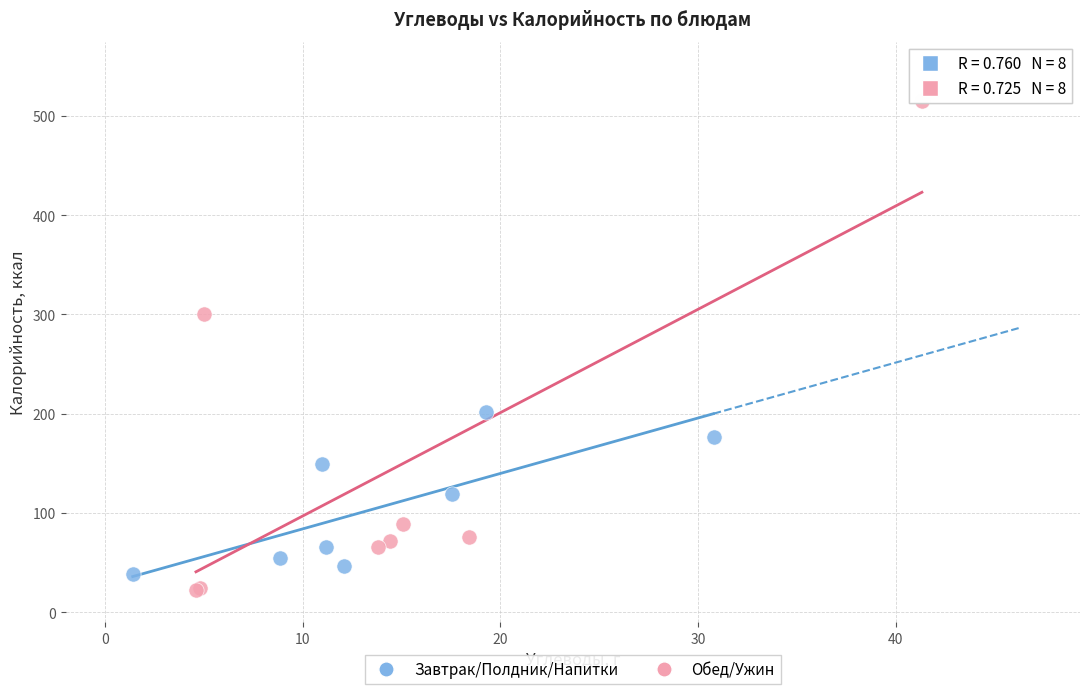

Which series reaches the minimum Y coordinate?

Обед/Ужин